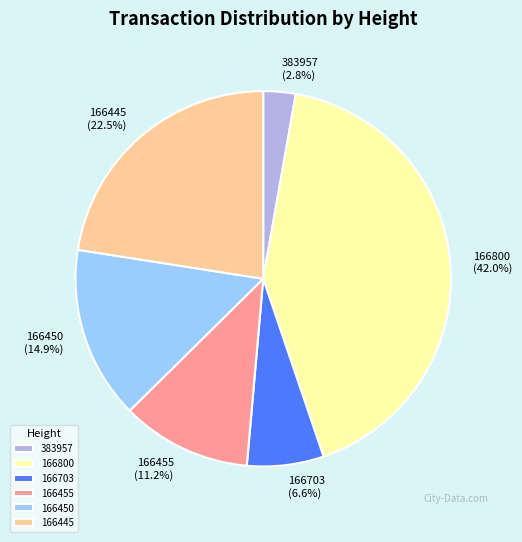

To the nearest percent, what is the difference between the 166703 and 166450 slice percentages?

8%